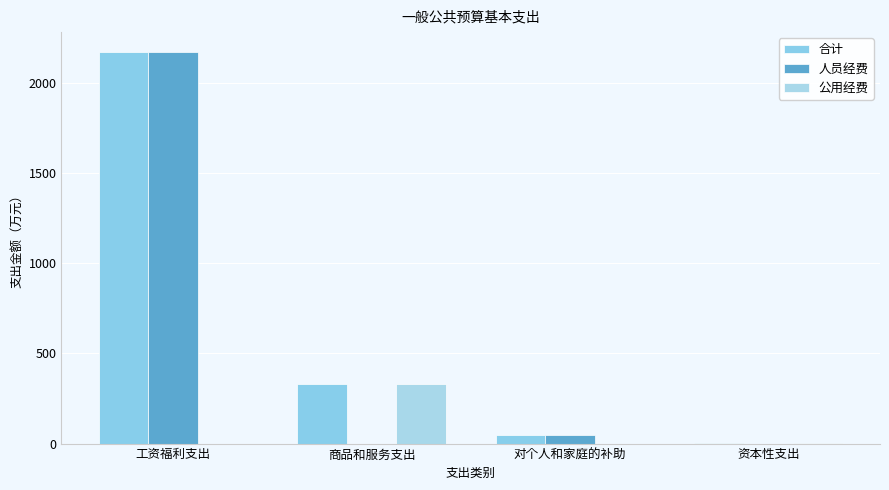

The 公用经费 series shows 460.3 at 商品和服务支出. True or false?

False